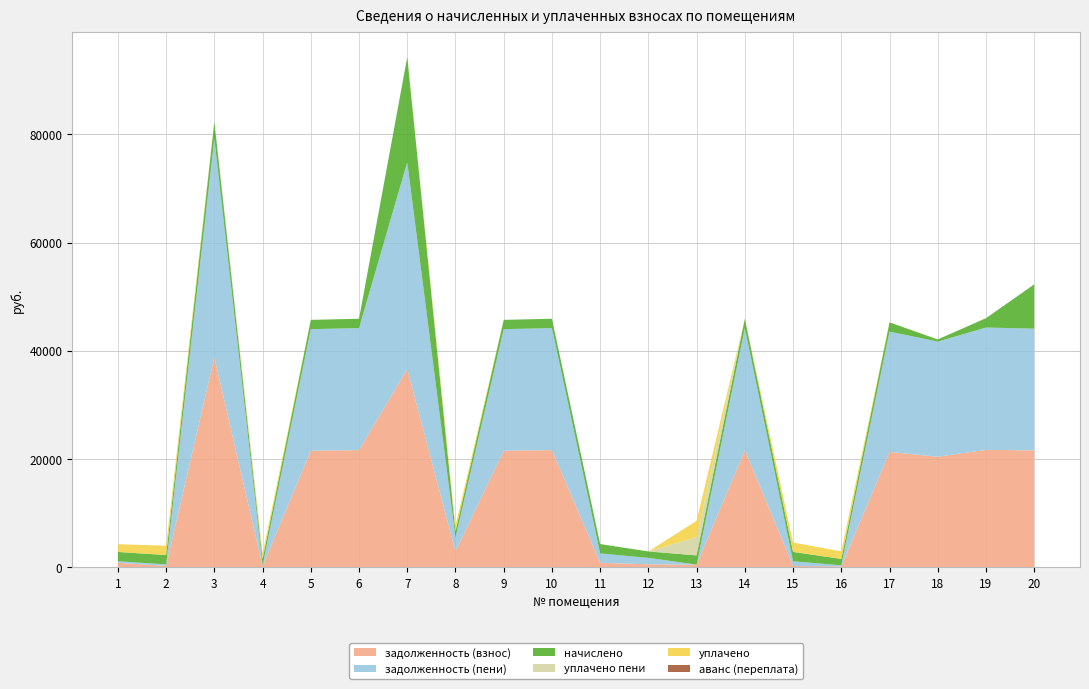

Reading left to right, extract all data points from this chart.

задолженность (взнос): 1=862.3	2=287.3	3=38838.0	4=197.6	5=21576.7	6=21674.7	7=36653.0	8=2964.0	9=21576.7	10=21674.7	11=865.6	12=592.3	13=522.5	14=21674.7	15=287.9	16=197.6	17=21347.9	18=20448.9	19=21723.8	20=21625.8
задолженность (пени): 1=290.3	2=287.3	3=40382.4	4=197.6	5=22434.7	6=22536.6	7=38193.5	8=2556.8	9=22434.7	10=22536.6	11=1729.5	12=1185.1	13=0.0	14=22536.6	15=860.4	16=197.6	17=22205.9	18=21262.0	19=22587.7	20=22485.8
начислено: 1=1716.0	2=1723.8	3=3088.8	4=1185.6	5=1716.0	6=1723.8	7=19420.6	8=1185.6	9=1716.0	10=1723.8	11=1727.7	12=1185.6	13=1716.0	14=1723.8	15=1727.7	16=1185.6	17=1716.0	18=402.1	19=1727.7	20=8171.0
уплачено пени: 1=0.0	2=0.0	3=0.0	4=0.0	5=0.0	6=0.0	7=0.0	8=0.0	9=0.0	10=0.0	11=0.0	12=0.0	13=3377.9	14=0.0	15=10.4	16=0.2	17=0.0	18=0.0	19=0.0	20=0.0
уплачено: 1=1430.0	2=1723.8	3=0.0	4=988.0	5=0.0	6=0.0	7=0.0	8=1000.0	9=0.0	10=0.0	11=0.0	12=0.0	13=3002.5	14=0.0	15=1731.2	16=1383.2	17=0.0	18=0.0	19=0.0	20=0.0
аванс (переплата): 1=0.0	2=0.0	3=0.0	4=0.0	5=0.0	6=0.0	7=0.0	8=0.0	9=0.0	10=0.0	11=0.0	12=0.0	13=0.0	14=0.0	15=0.0	16=0.0	17=0.0	18=0.0	19=0.0	20=0.0